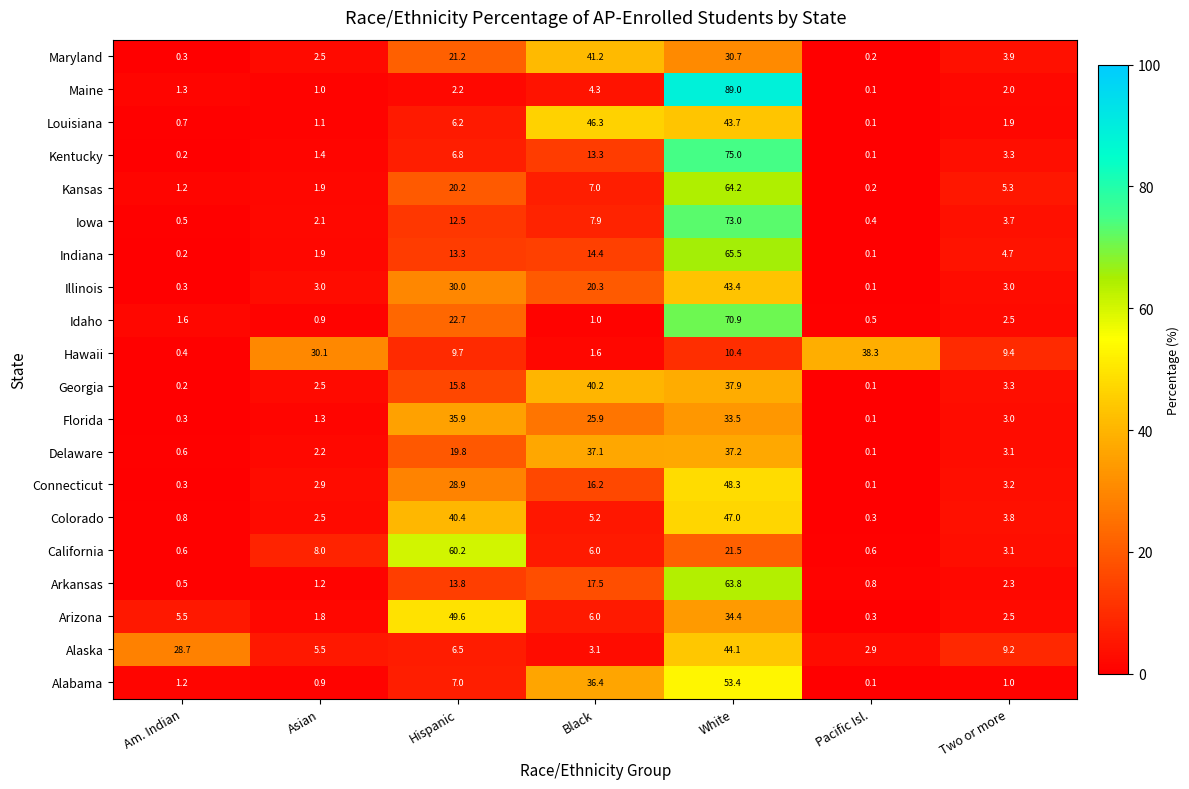

What is the sum of all Alabama values?

100.0